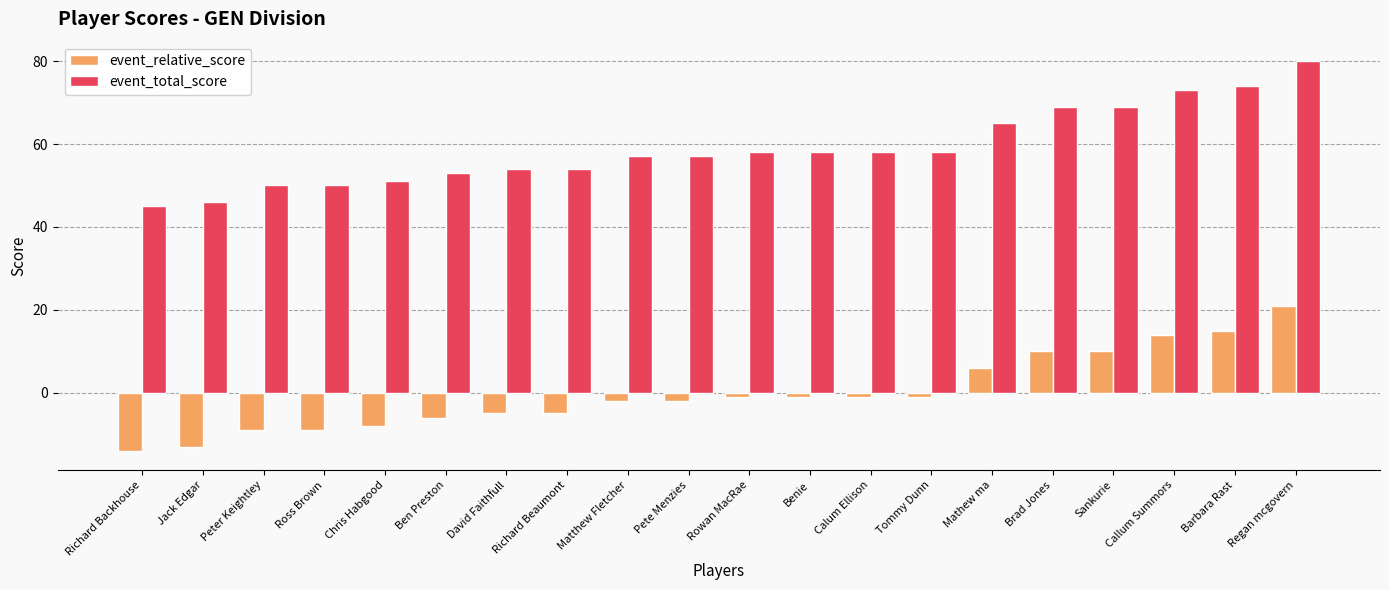

What position from the left is Benie?

12